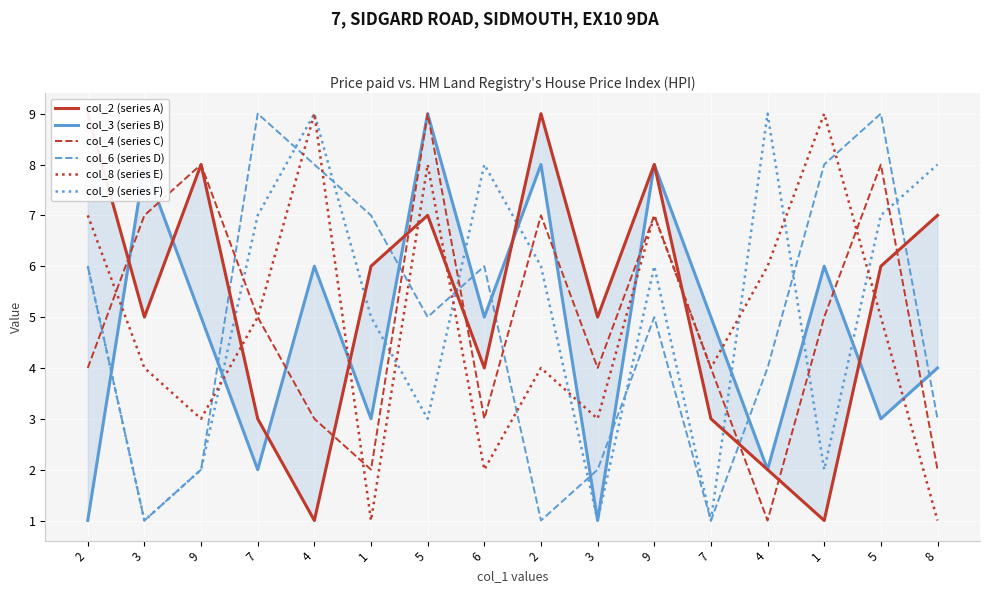

What is the sum of the col_6 (series D) values at 5 and 5?

14